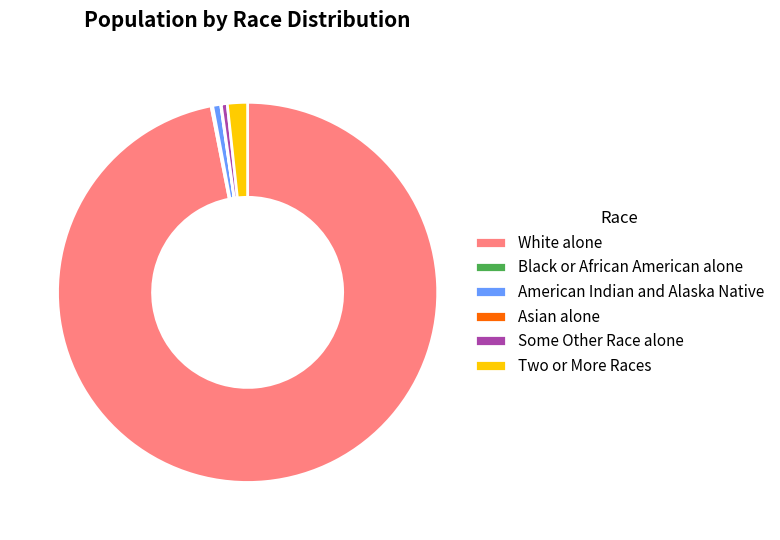

Which category has the biggest portion of the pie?

White alone